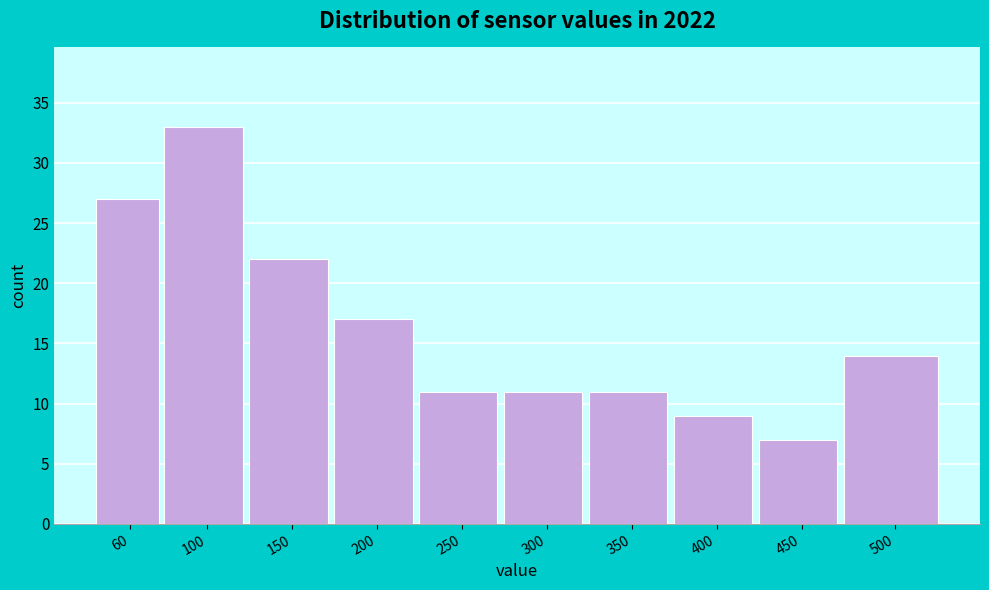

Reading left to right, list all the values displayed in this chart.

60=27	100=33	150=22	200=17	250=11	300=11	350=11	400=9	450=7	500=14